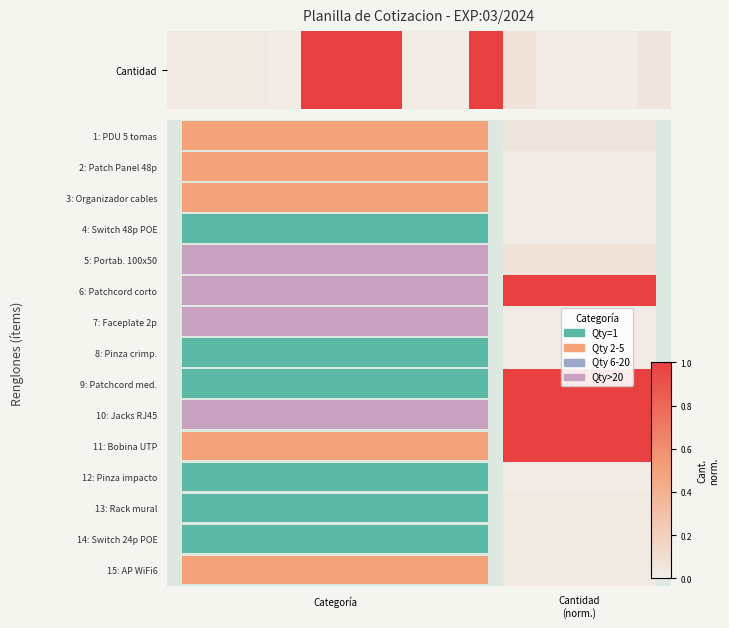

What is the difference between the maximum and second lowest values?

1.0